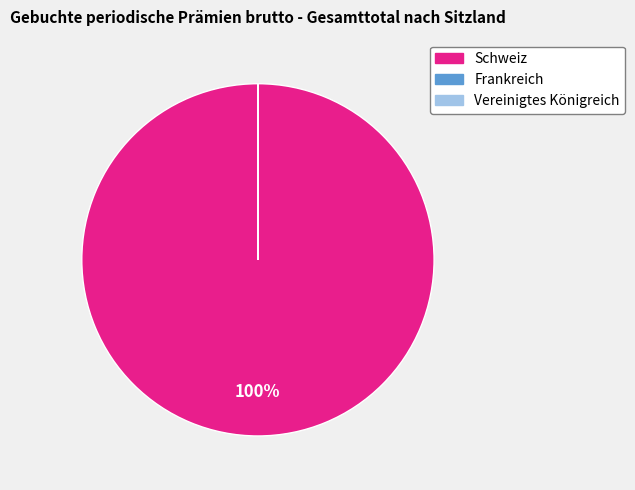

Is Schweiz the majority of the pie?

Yes